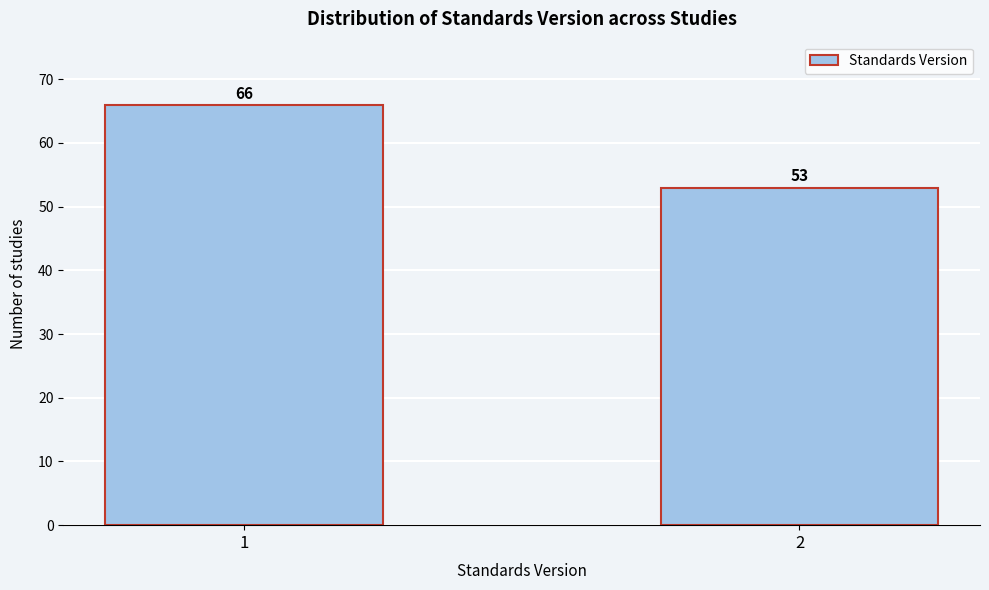

Reading right to left, what are all the values shown in this chart?

2=53	1=66